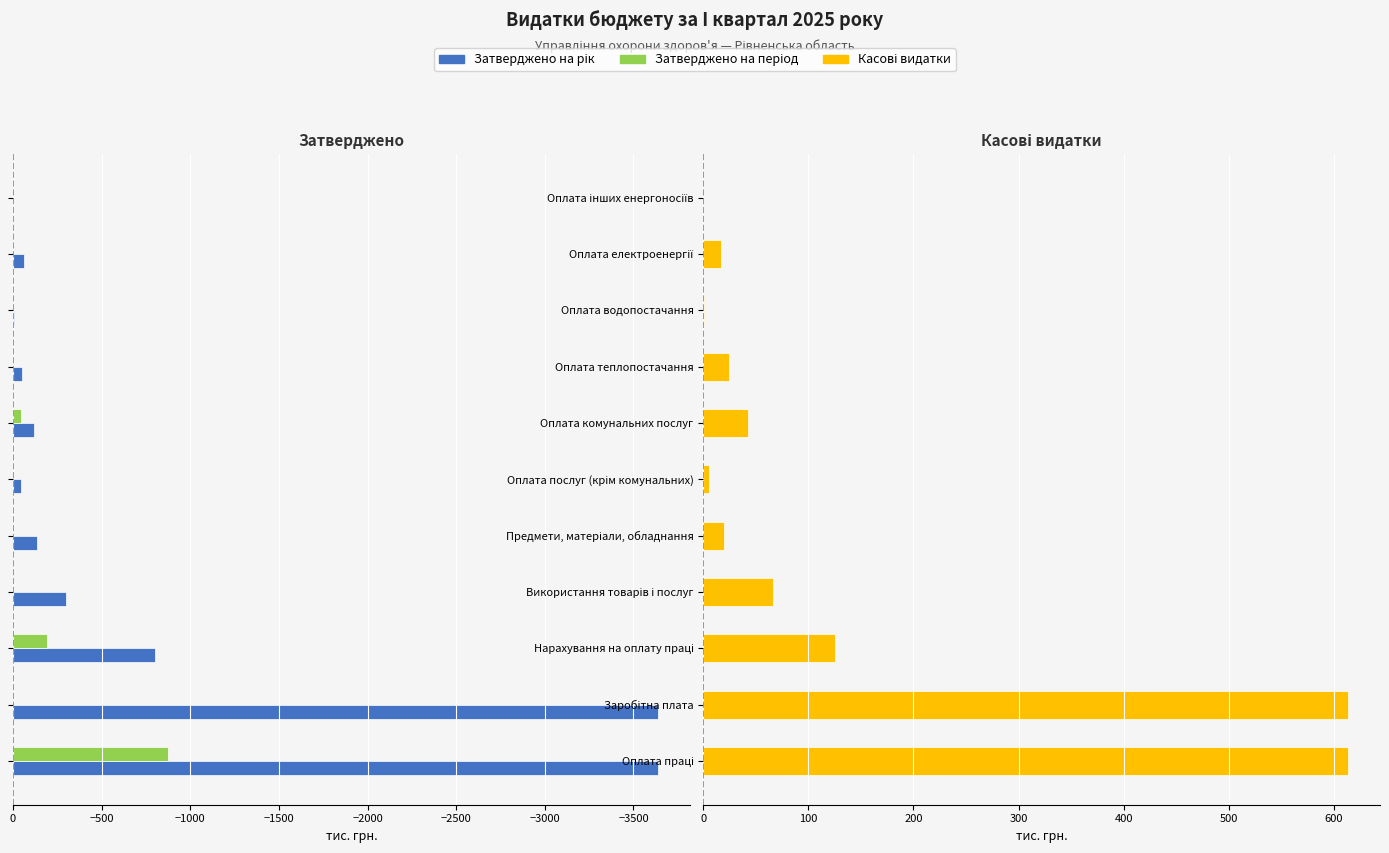

How many groups of bars are there?

11